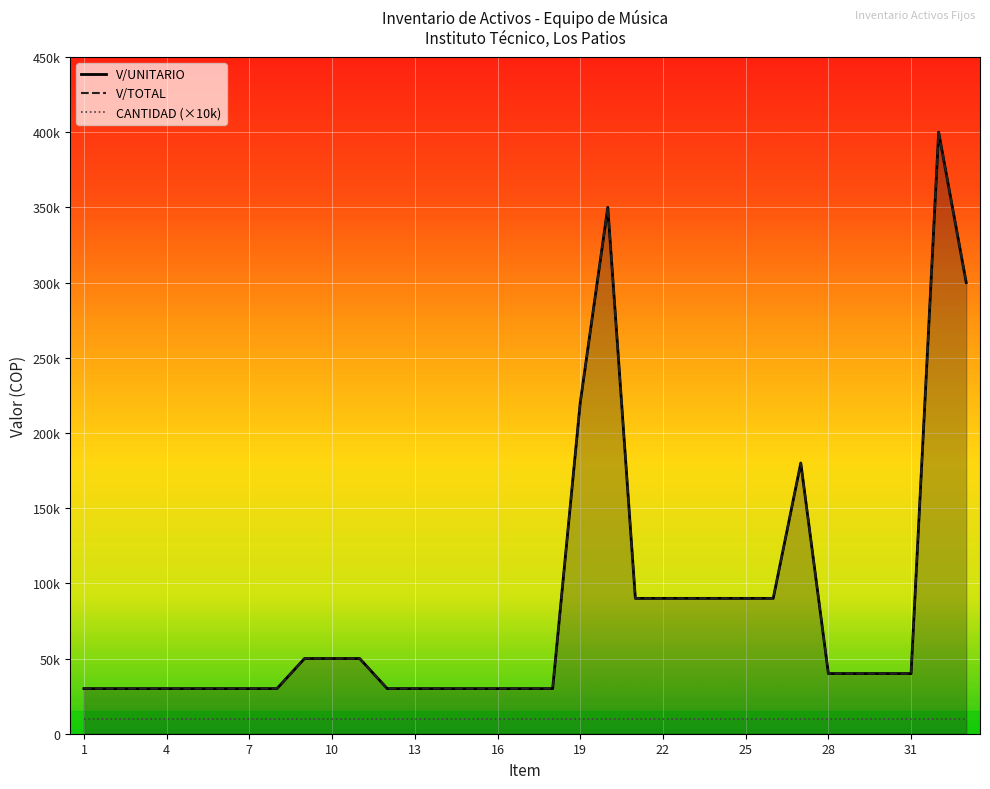

What is the value of the CANTIDAD (×10k) point at the 26th from the left?

10000